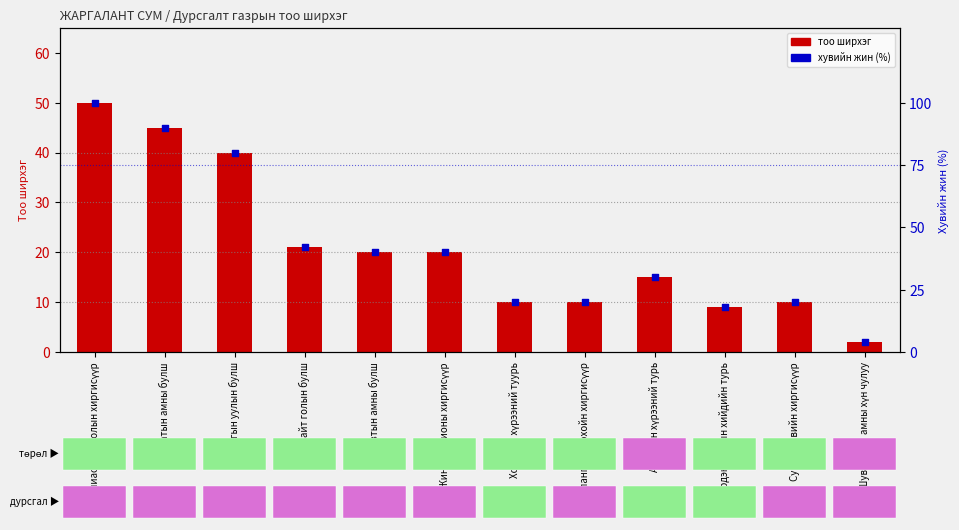

What is the total value across all series at Хоолтын хүрээний туурь?

30